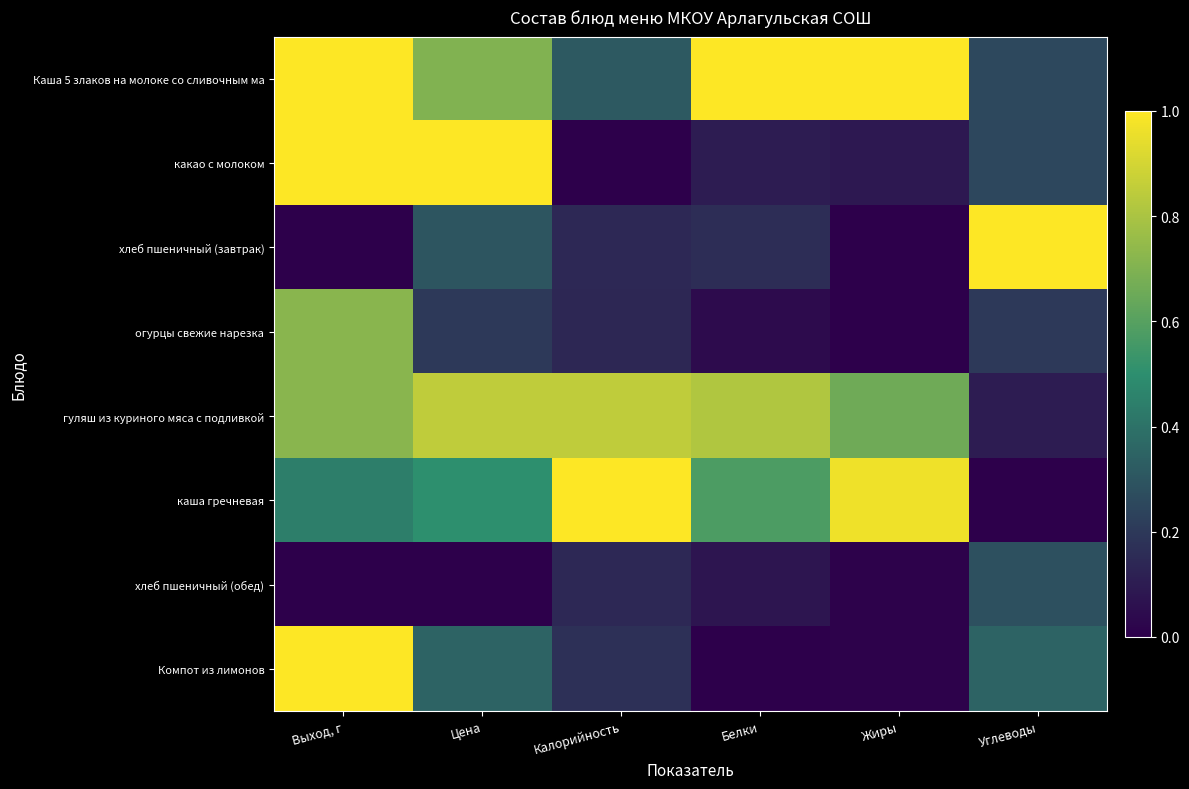

Between Углеводы and Калорийность, which is larger?

Калорийность